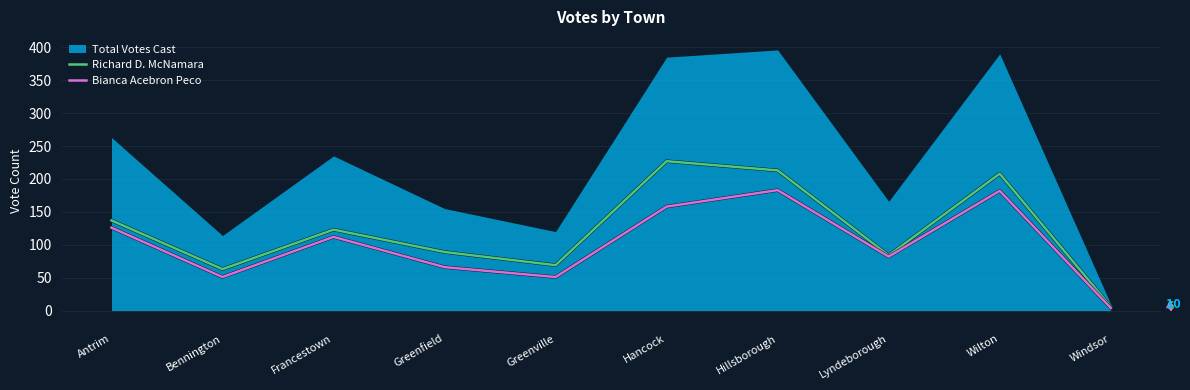

List the series in order of their overall mean, highest first.

Richard D. McNamara, Bianca Acebron Peco